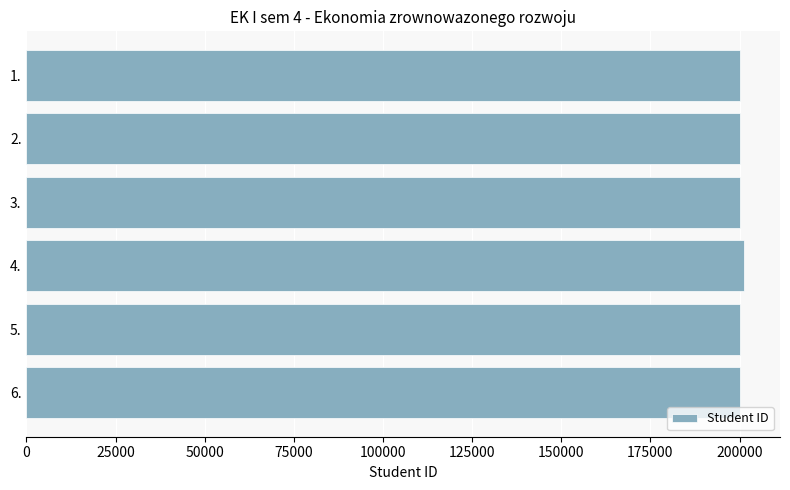

How many data points are less than 200073?

3